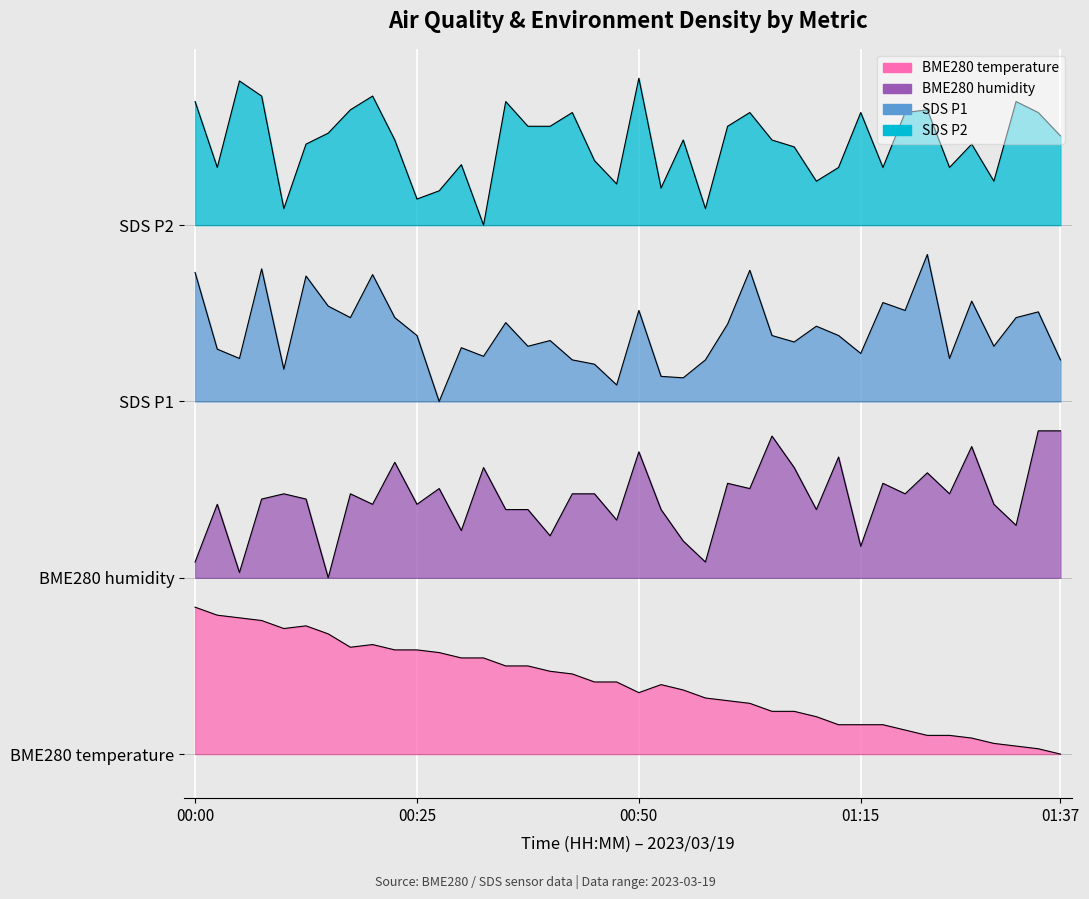

What is the label of the 16th point from the left?

00:38